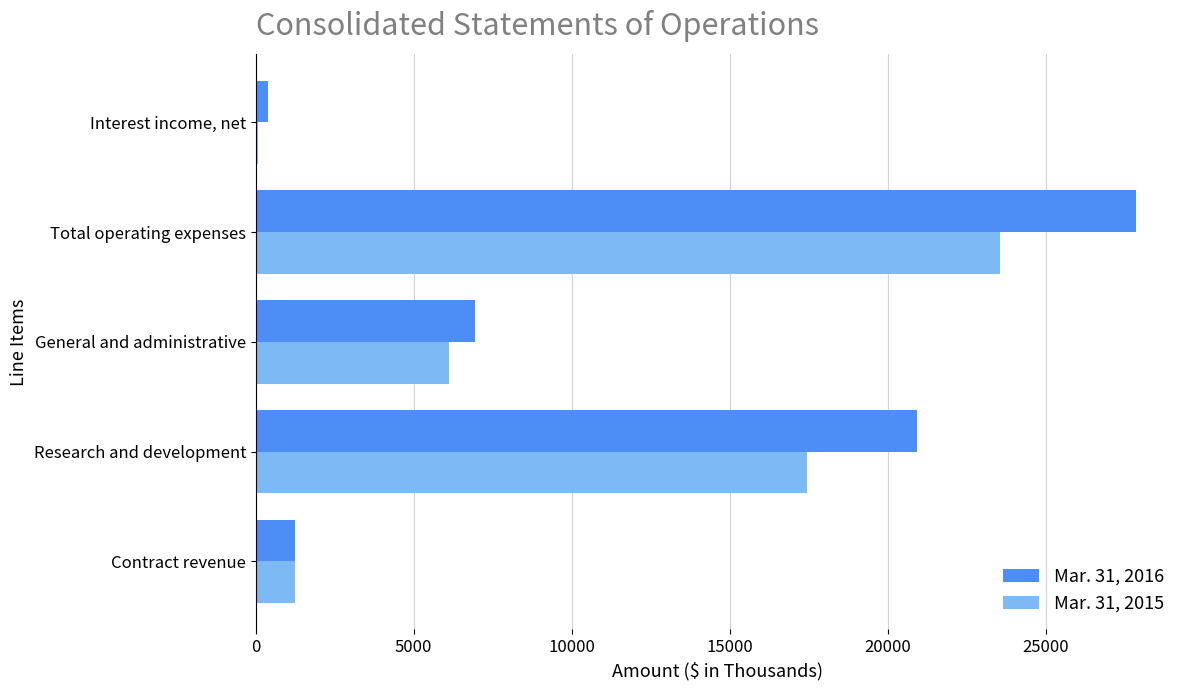

Between Contract revenue and Research and development, which series saw the biggest shift?

Mar. 31, 2016